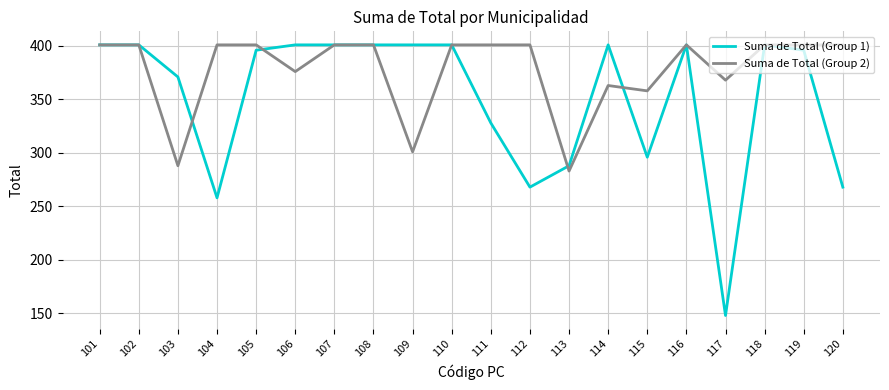

What value does the Suma de Total (Group 2) series have at 111, to the nearest 5?

400